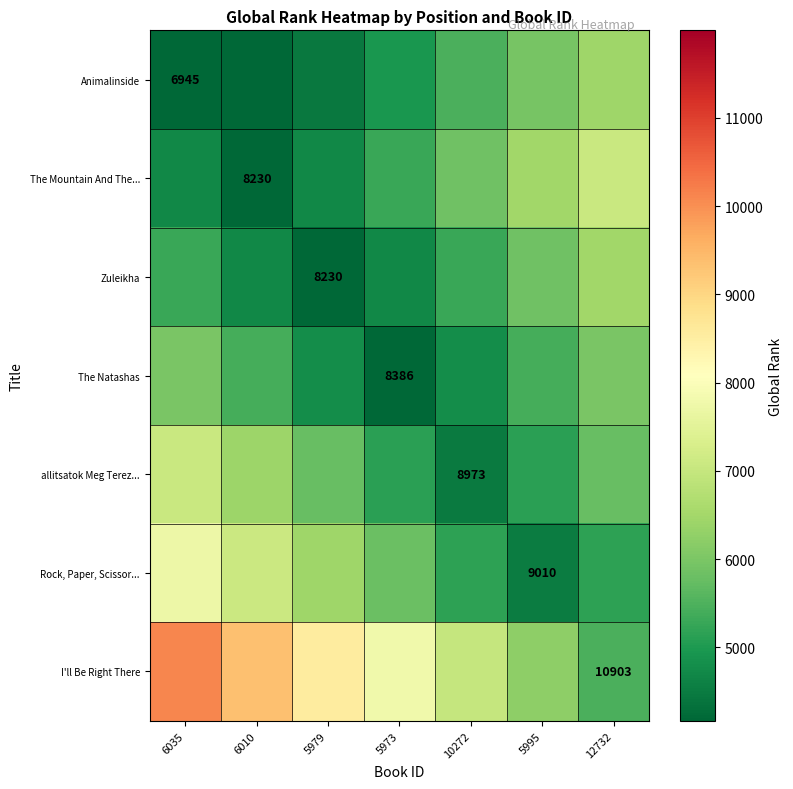

Which category has the lowest value across all series?

6035